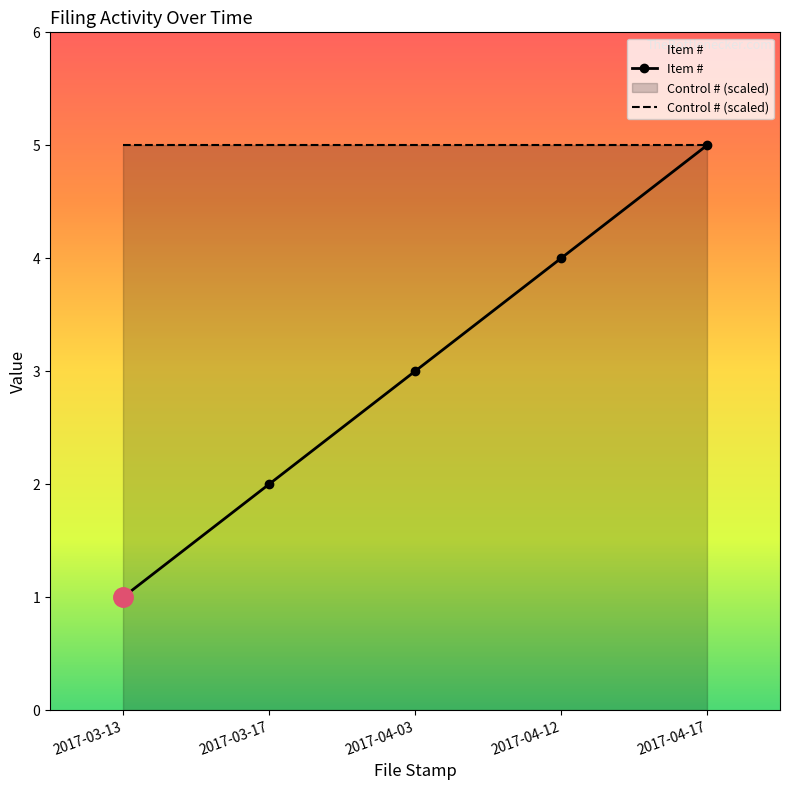

How many values in the Item # series are below 3?

2